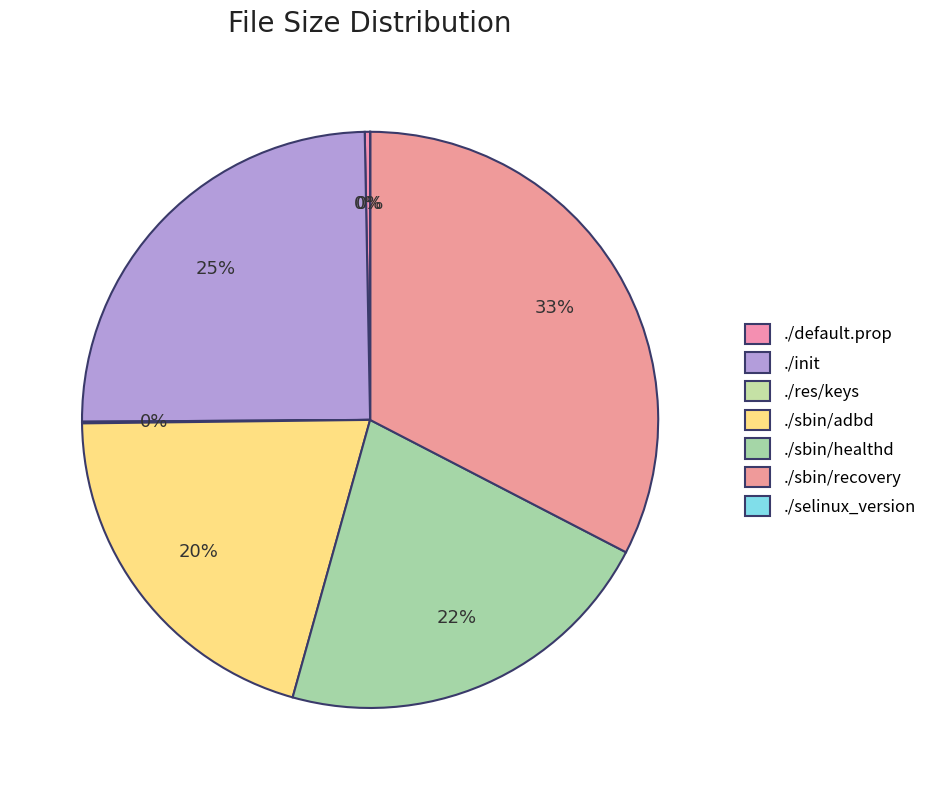

Does any single category account for the majority?

No